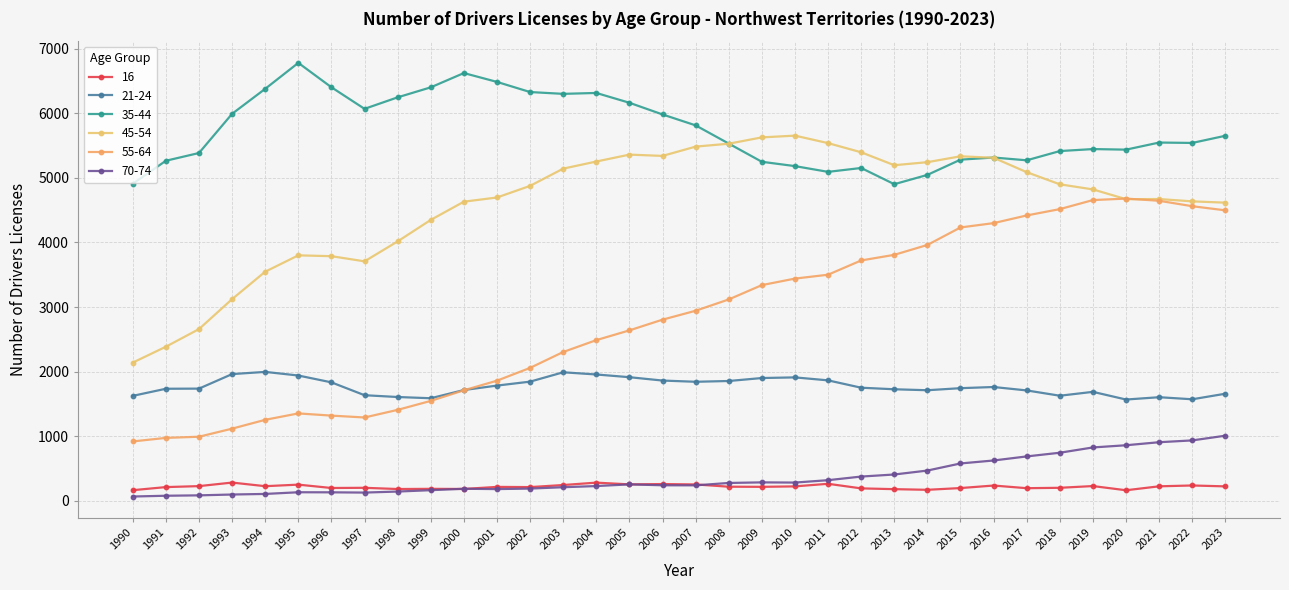

Between 2001 and 2010, which series saw the biggest shift?

55-64